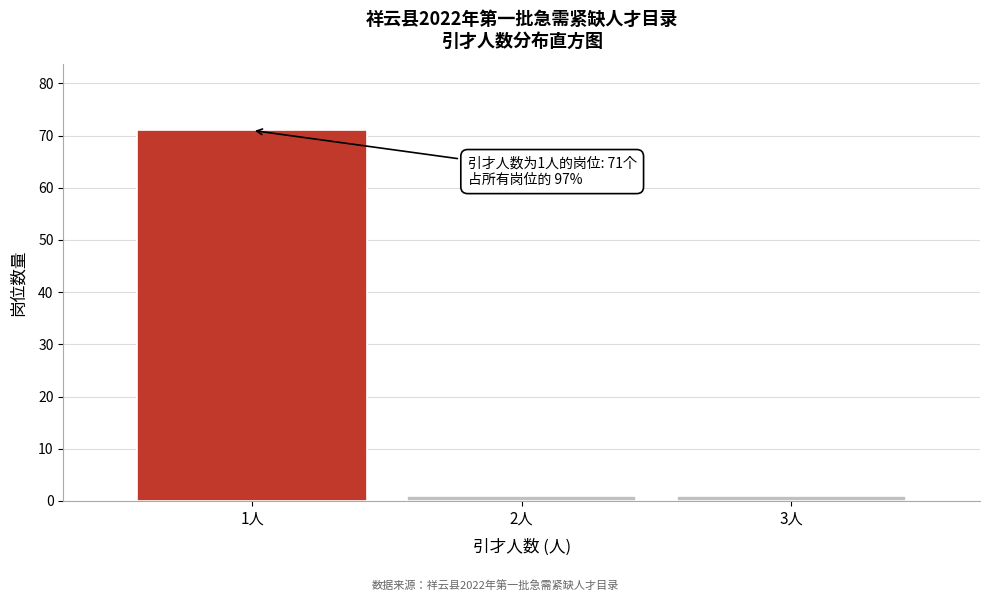

Reading left to right, transcribe all the data shown in this chart.

71	1	1